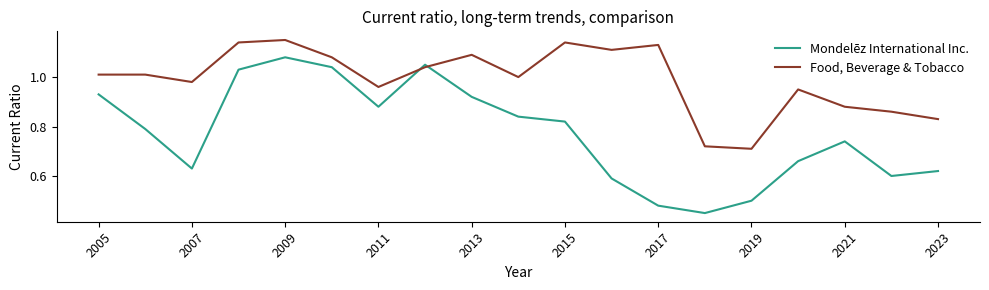

True or false: Mondelēz International Inc. has more than 1 points higher than both neighbors.

True